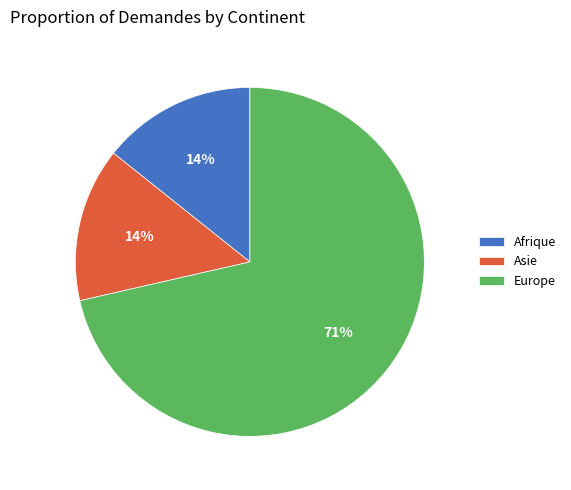

The Afrique slice represents 2% of the pie. True or false?

False